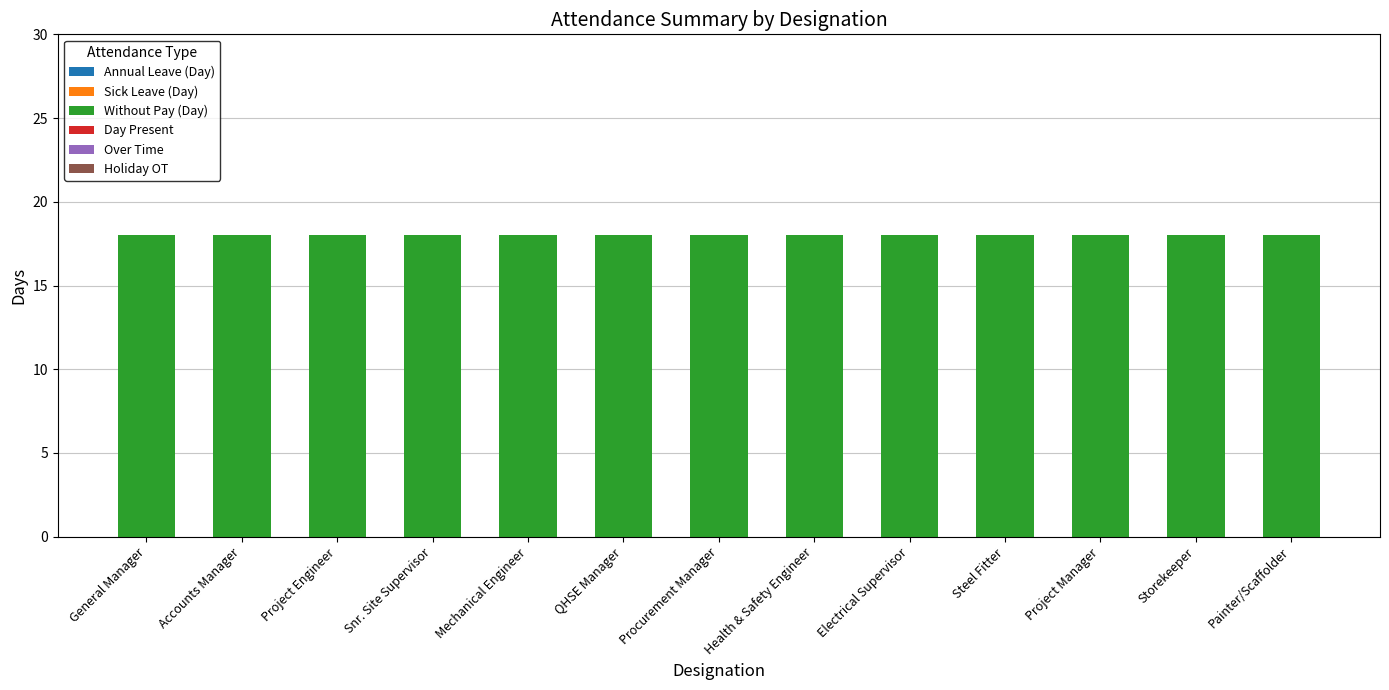

Reading right to left, what are all the values shown in this chart?

Annual Leave (Day): Painter/Scaffolder=0	Storekeeper=0	Project Manager=0	Steel Fitter=0	Electrical Supervisor=0	Health & Safety Engineer=0	Procurement Manager=0	QHSE Manager=0	Mechanical Engineer=0	Snr. Site Supervisor=0	Project Engineer=0	Accounts Manager=0	General Manager=0
Sick Leave (Day): Painter/Scaffolder=0	Storekeeper=0	Project Manager=0	Steel Fitter=0	Electrical Supervisor=0	Health & Safety Engineer=0	Procurement Manager=0	QHSE Manager=0	Mechanical Engineer=0	Snr. Site Supervisor=0	Project Engineer=0	Accounts Manager=0	General Manager=0
Without Pay (Day): Painter/Scaffolder=18	Storekeeper=18	Project Manager=18	Steel Fitter=18	Electrical Supervisor=18	Health & Safety Engineer=18	Procurement Manager=18	QHSE Manager=18	Mechanical Engineer=18	Snr. Site Supervisor=18	Project Engineer=18	Accounts Manager=18	General Manager=18
Day Present: Painter/Scaffolder=0	Storekeeper=0	Project Manager=0	Steel Fitter=0	Electrical Supervisor=0	Health & Safety Engineer=0	Procurement Manager=0	QHSE Manager=0	Mechanical Engineer=0	Snr. Site Supervisor=0	Project Engineer=0	Accounts Manager=0	General Manager=0
Over Time: Painter/Scaffolder=0	Storekeeper=0	Project Manager=0	Steel Fitter=0	Electrical Supervisor=0	Health & Safety Engineer=0	Procurement Manager=0	QHSE Manager=0	Mechanical Engineer=0	Snr. Site Supervisor=0	Project Engineer=0	Accounts Manager=0	General Manager=0
Holiday OT: Painter/Scaffolder=0	Storekeeper=0	Project Manager=0	Steel Fitter=0	Electrical Supervisor=0	Health & Safety Engineer=0	Procurement Manager=0	QHSE Manager=0	Mechanical Engineer=0	Snr. Site Supervisor=0	Project Engineer=0	Accounts Manager=0	General Manager=0